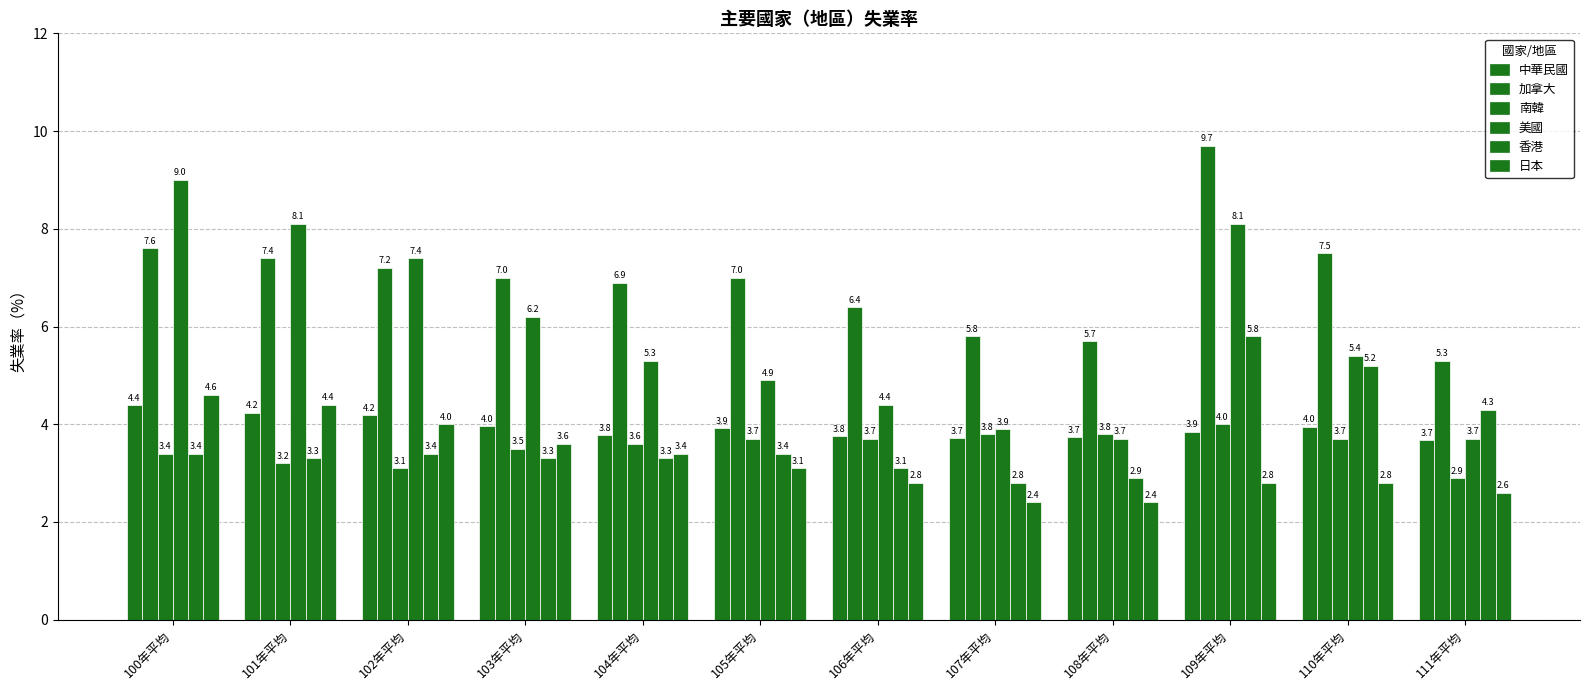

How many groups of bars are there?

12